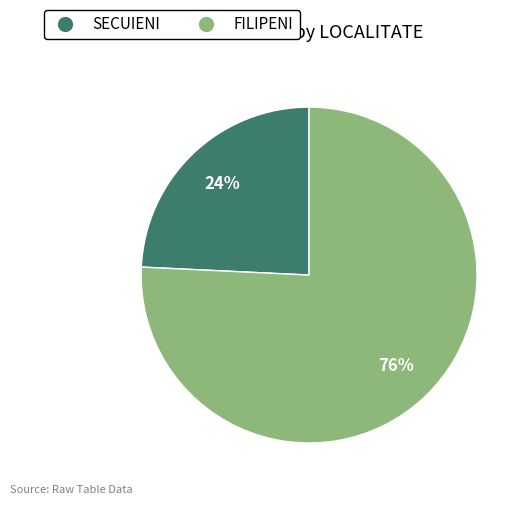

What is the largest slice in the pie chart?

FILIPENI